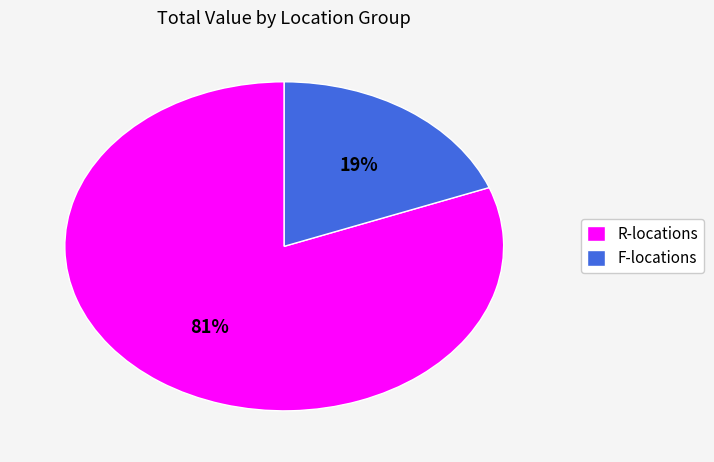

Does R-locations represent more than half of the total?

Yes